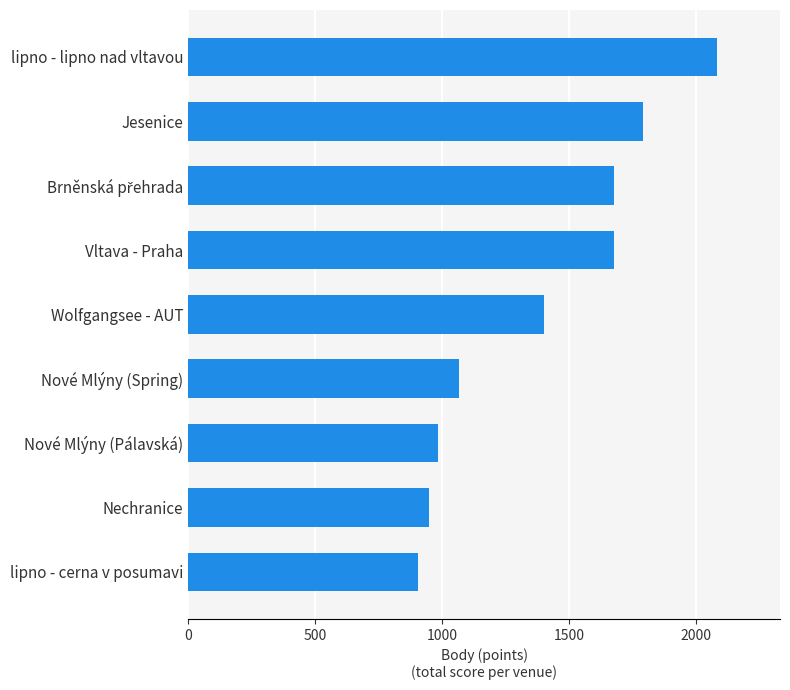

What is the difference between the second highest and minimum values?

888